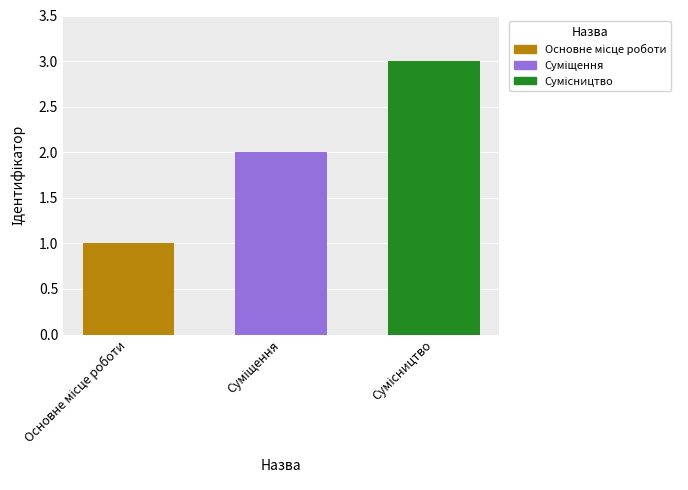

Between Основне місце роботи and Сумісництво, which is larger?

Сумісництво